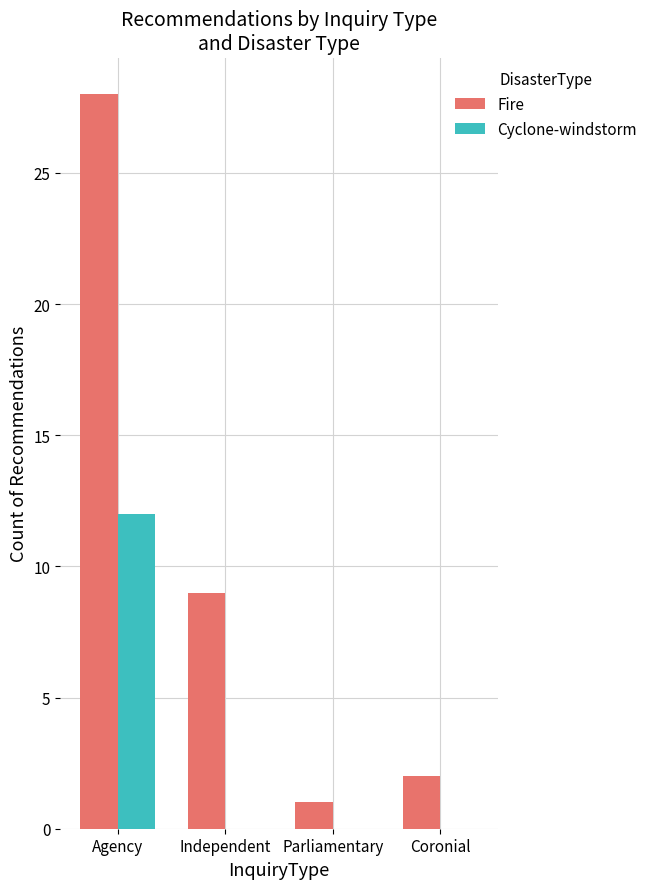

What is the average value of the Fire series?

10